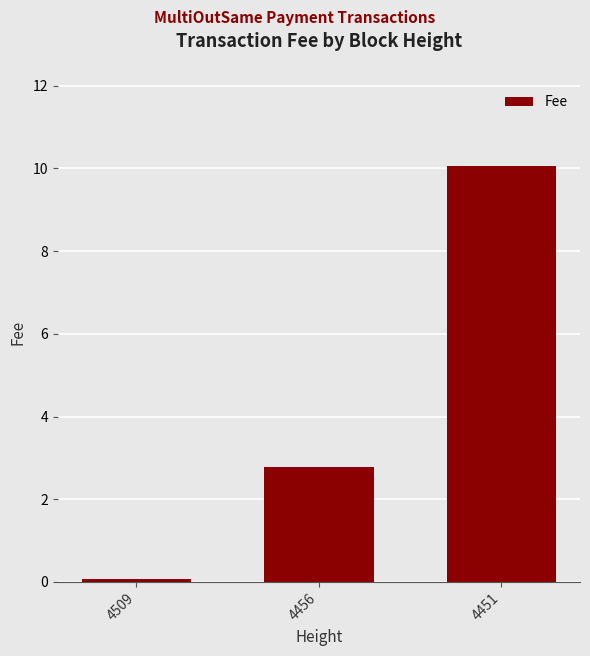

What is the sum of all values?

12.9